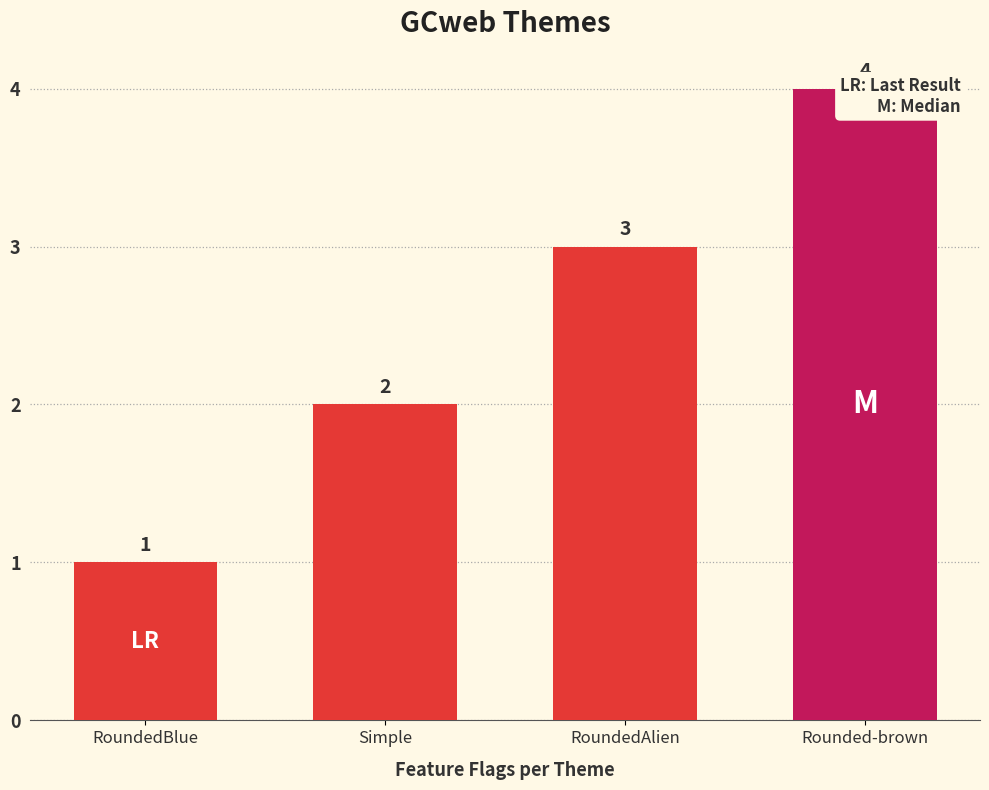

What position from the right is RoundedBlue?

4